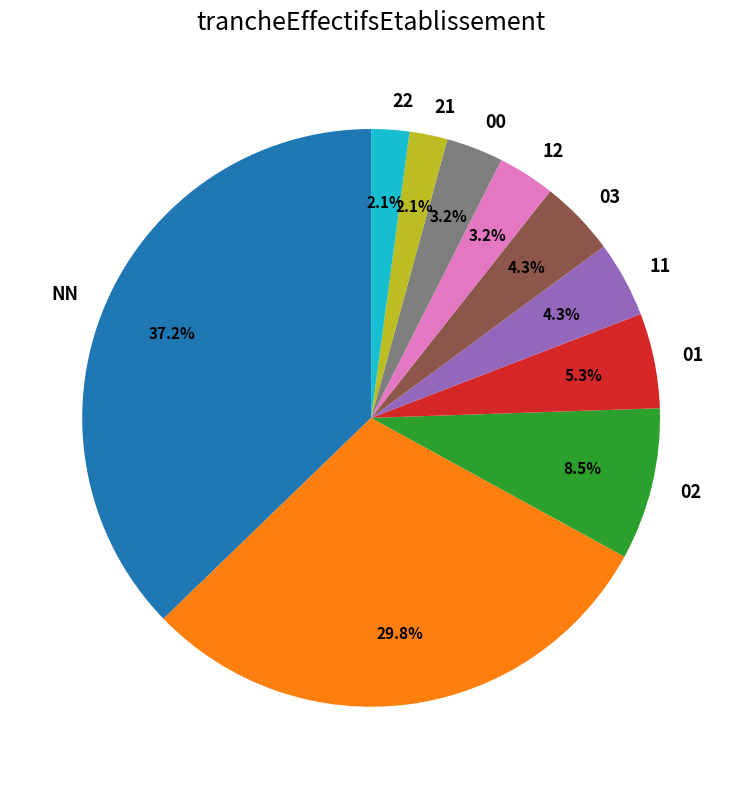

Is there a majority slice in this chart?

No